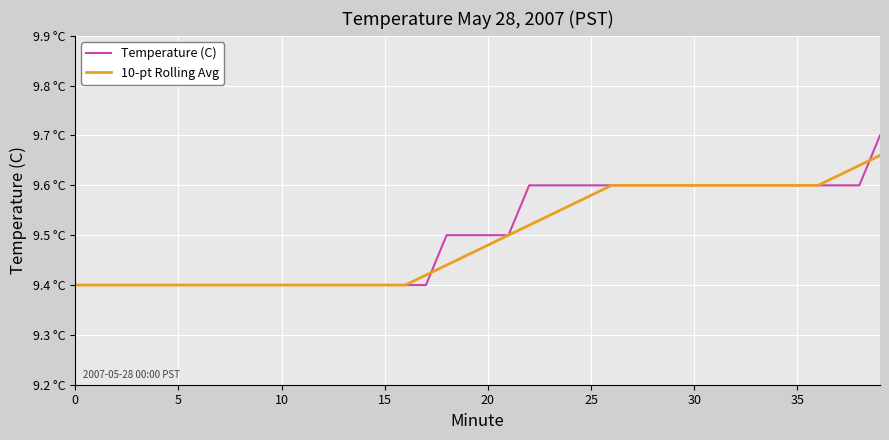

What is the difference between the second highest and minimum values in the Temperature (C) series?

0.2